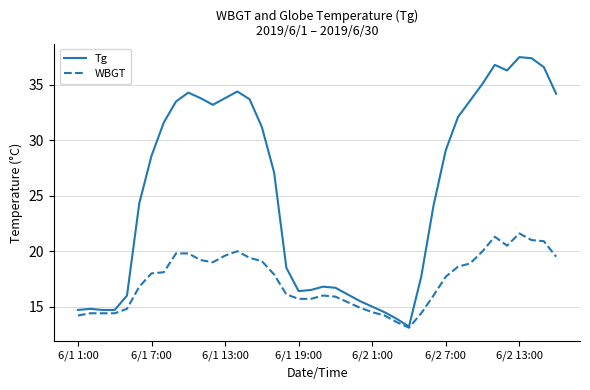

How many lines are shown in the chart?

2